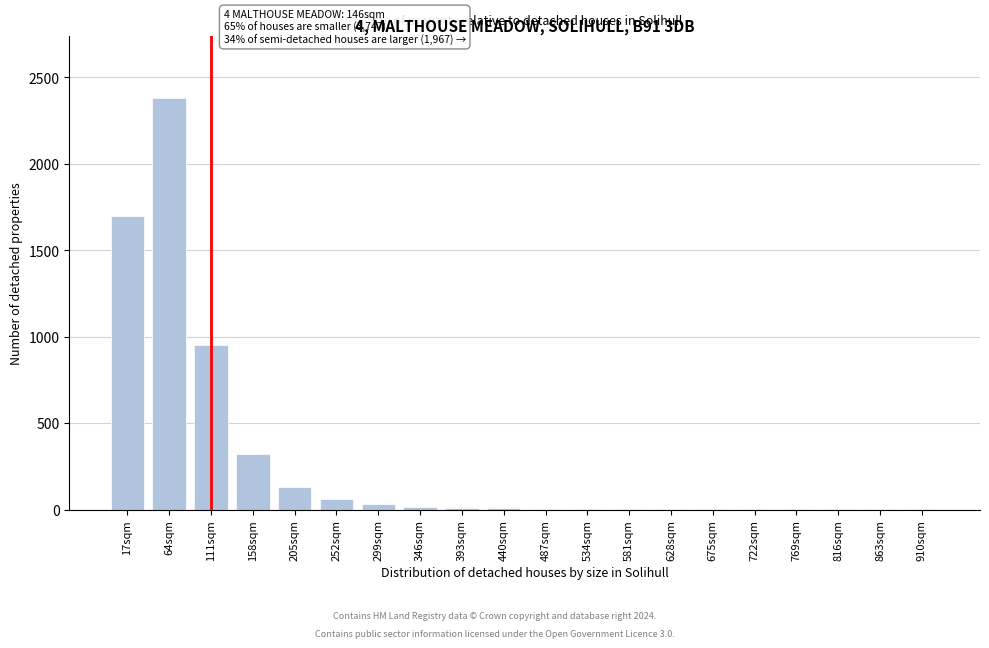

What is the sum of all values?

5624